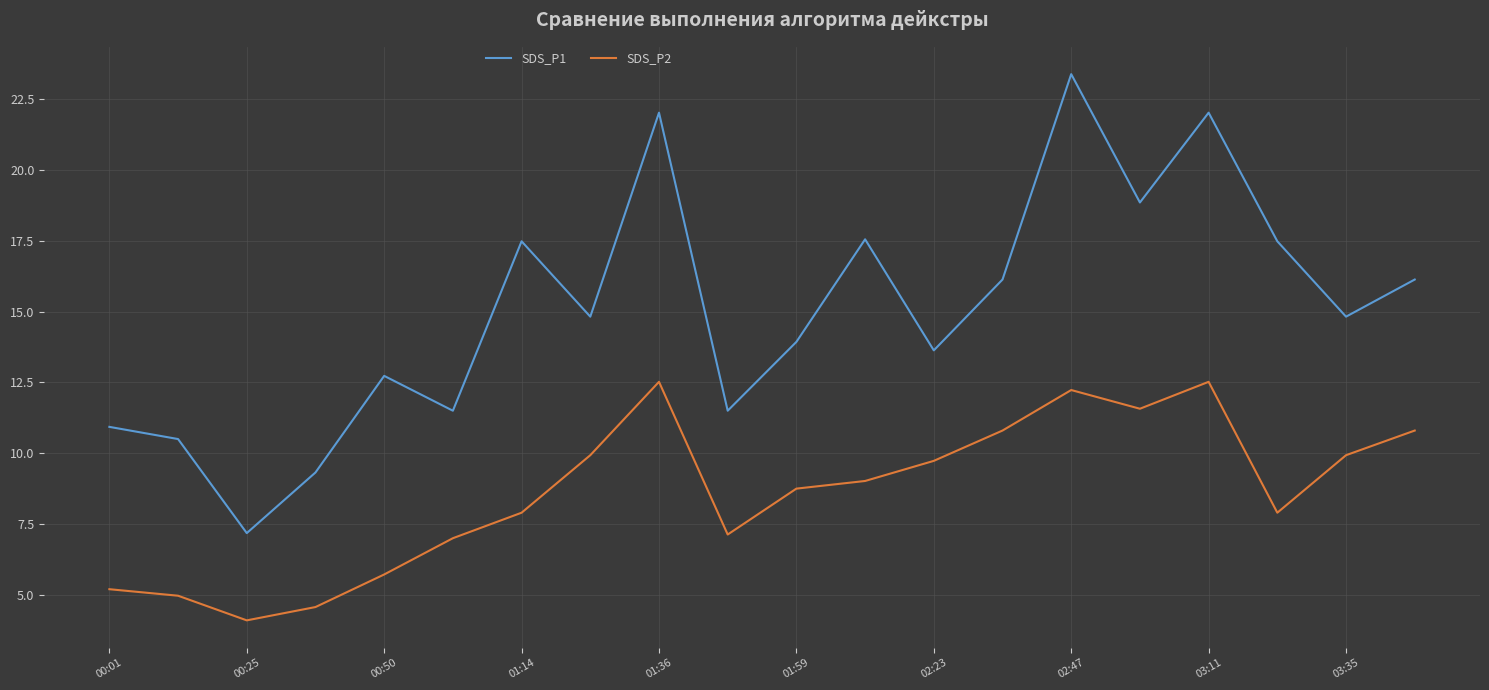

Rank the series by their maximum value, from lowest to highest.

SDS_P2, SDS_P1